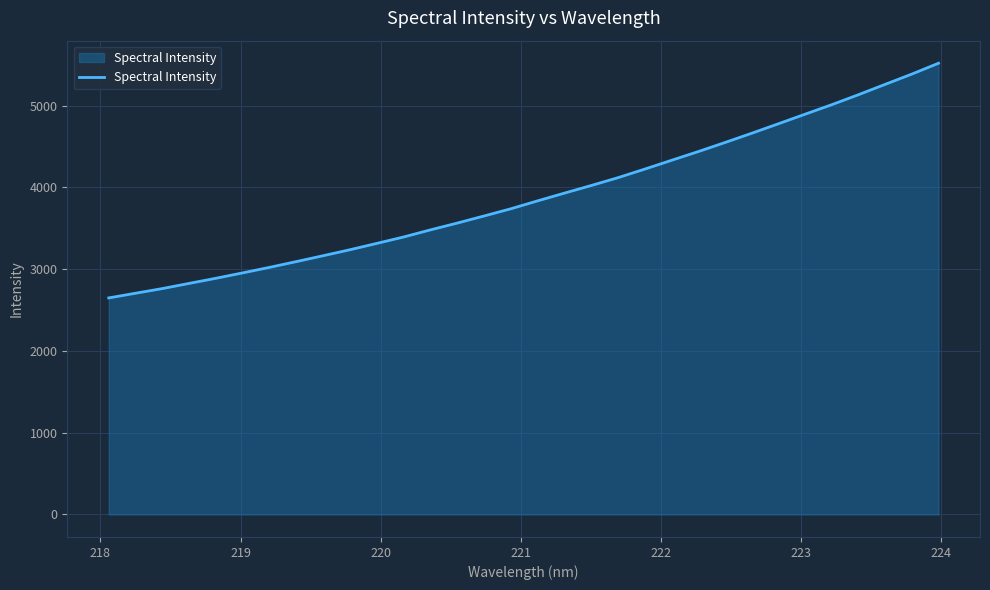

What is the difference between the maximum and minimum values?

2871.3